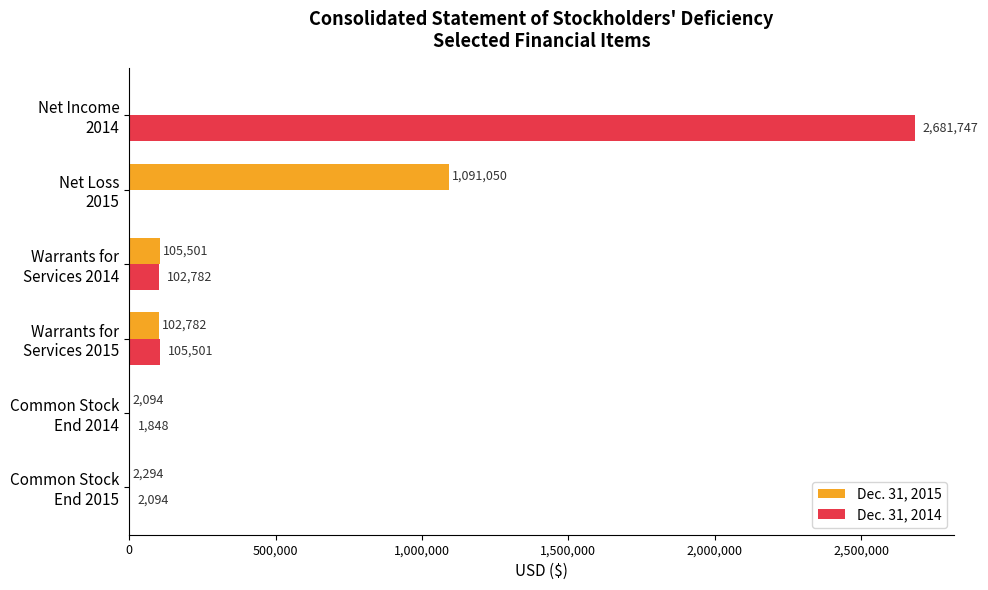

What is the highest value of the Dec. 31, 2015 series?

1091050